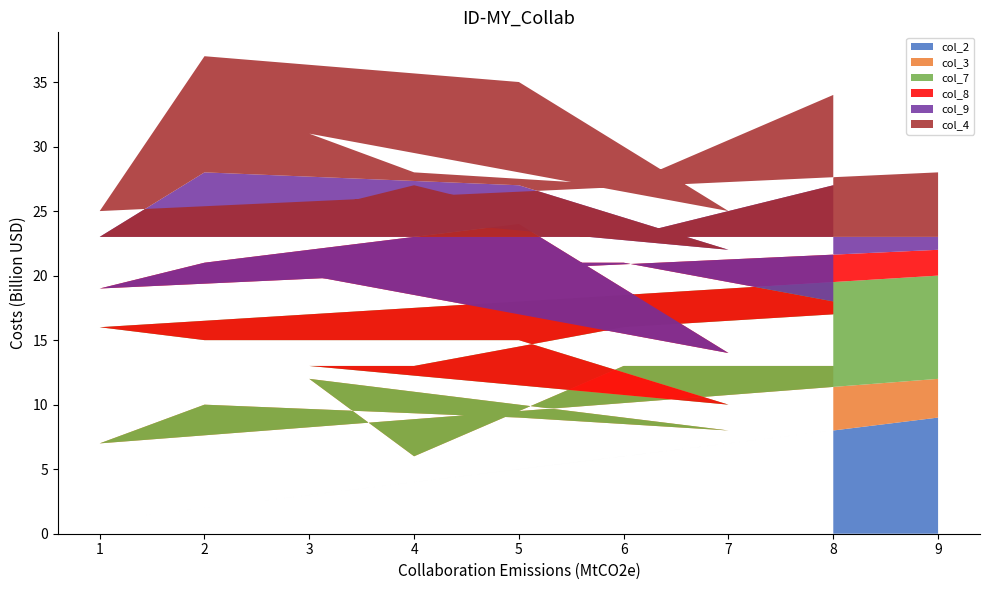

The col_2 series shows 5 at 9. True or false?

False